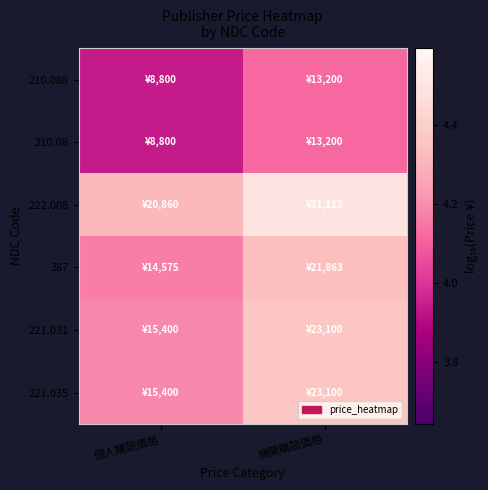

Reading left to right, extract all data points from this chart.

210.088: 個人購読価格=3.9	機関購読価格=4.1
210.08: 個人購読価格=3.9	機関購読価格=4.1
222.008: 個人購読価格=4.3	機関購読価格=4.5
387: 個人購読価格=4.2	機関購読価格=4.3
221.031: 個人購読価格=4.2	機関購読価格=4.4
221.035: 個人購読価格=4.2	機関購読価格=4.4